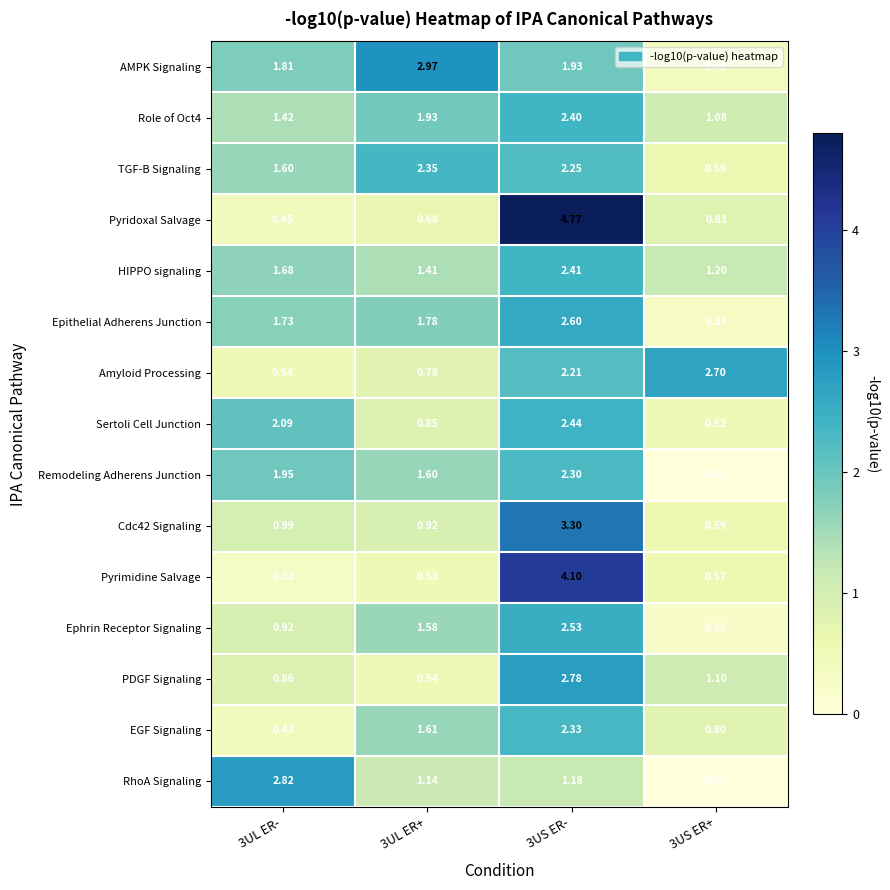

Between 3UL ER+ and 3US ER+, which series saw the biggest shift?

AMPK Signaling